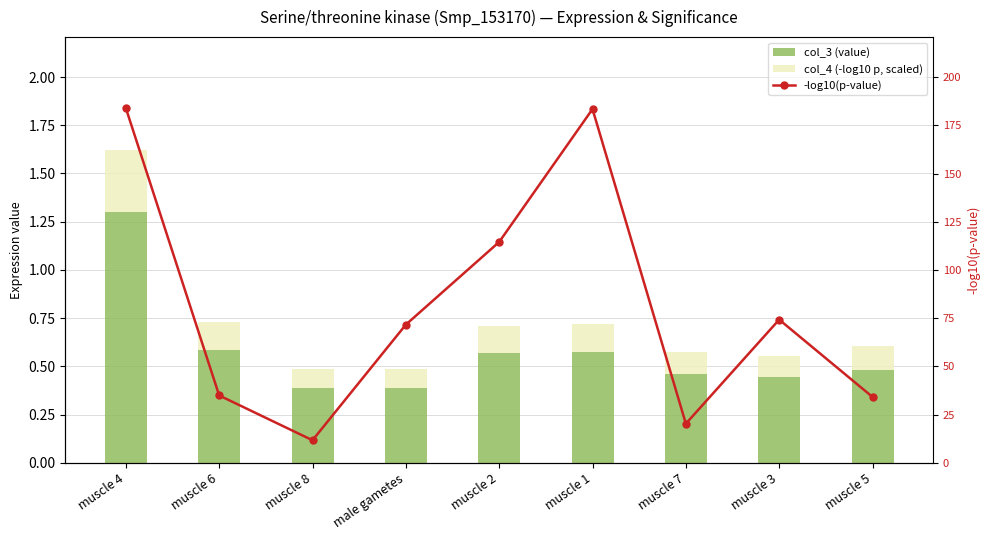

What is the total value across all series at muscle 3?

74.8